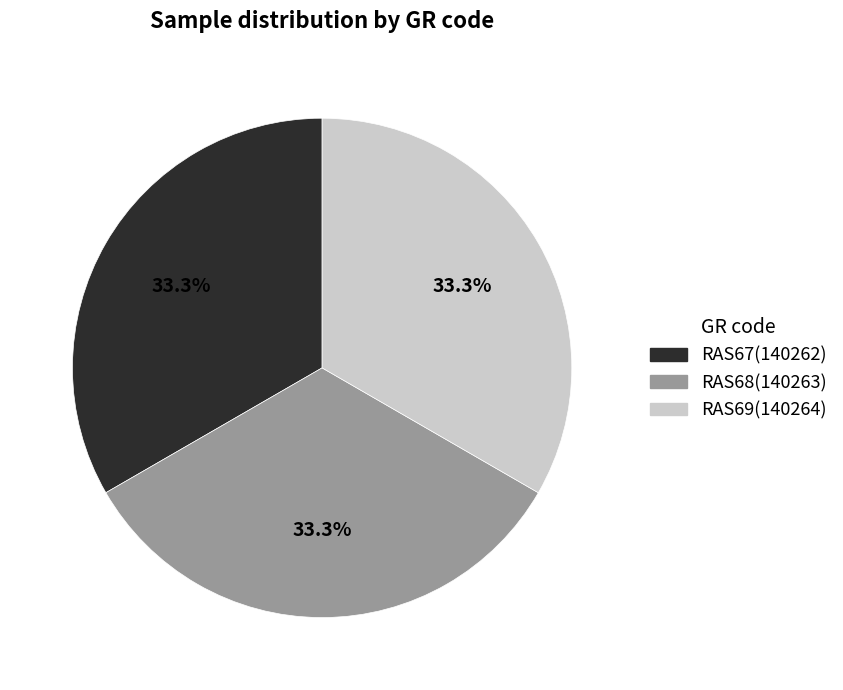

How many segments does this pie chart have?

3